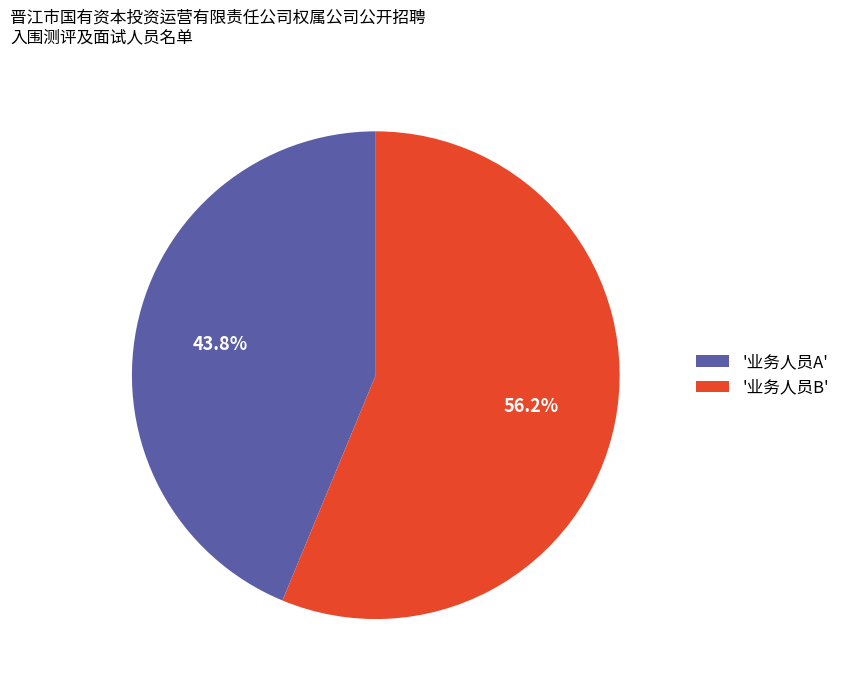

Rank the categories by value from highest to lowest.

'业务人员B', '业务人员A'